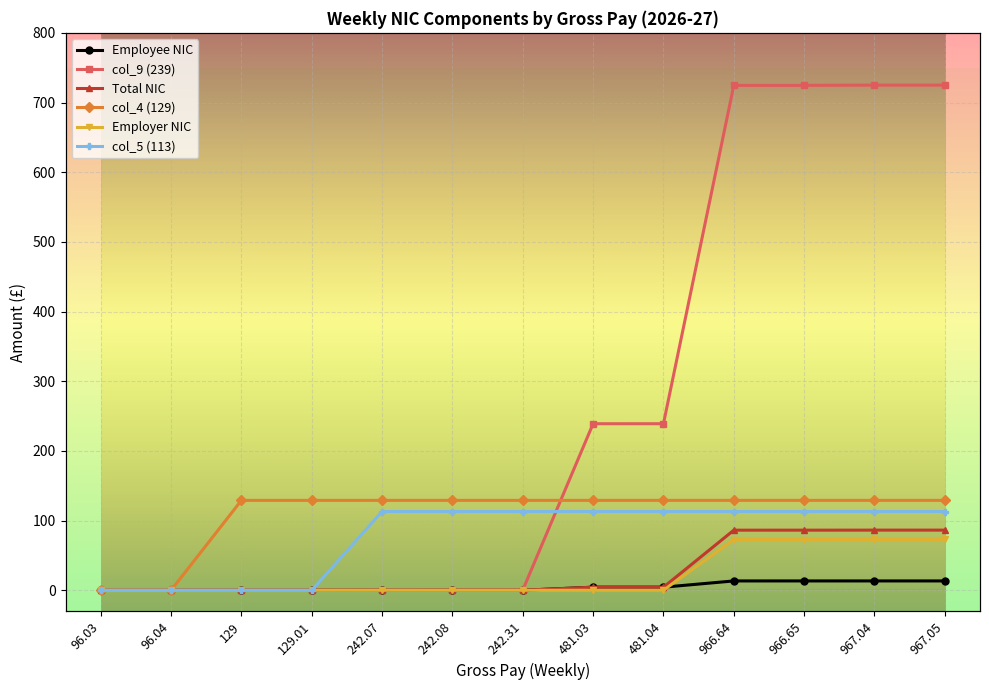

Reading right to left, list all the values displayed in this chart.

Employee NIC: 13.4	13.4	13.4	13.4	4.4	4.4	0.0	0.0	0.0	0.0	0.0	0.0	0.0
col_9 (239): 725.0	725.0	724.6	724.6	239.0	239.0	0.3	0.1	0.1	0.0	0.0	0.0	0.0
Total NIC: 86.3	86.3	86.3	86.2	4.4	4.4	0.0	0.0	0.0	0.0	0.0	0.0	0.0
col_4 (129): 129.0	129.0	129.0	129.0	129.0	129.0	129.0	129.0	129.0	129.0	129.0	0.0	0.0
Employer NIC: 72.9	72.9	72.8	72.8	0.0	0.0	0.0	0.0	0.0	0.0	0.0	0.0	0.0
col_5 (113): 113.0	113.0	113.0	113.0	113.0	113.0	113.0	113.0	113.0	0.0	0.0	0.0	0.0